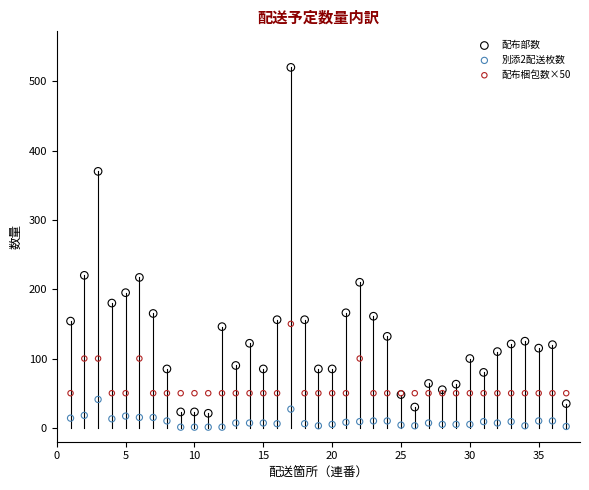

Which series has the largest Y range (max minus min)?

配布部数